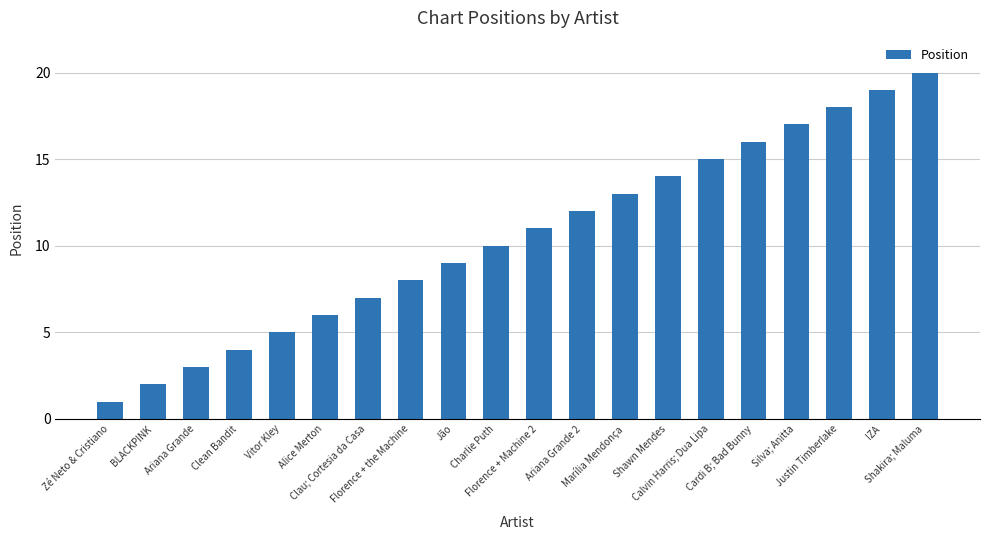

How many bars are there in total?

20